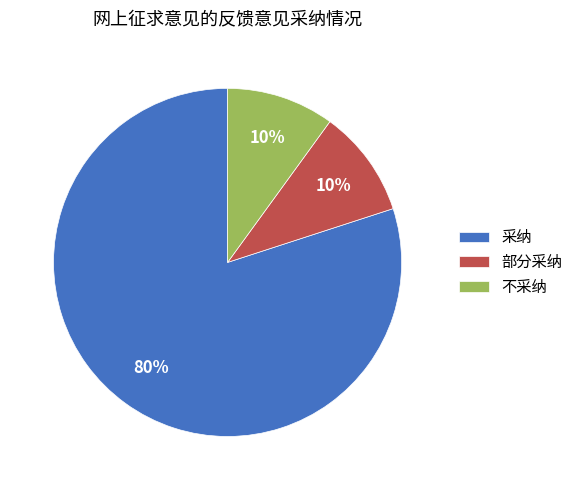

What is the largest slice in the pie chart?

采纳